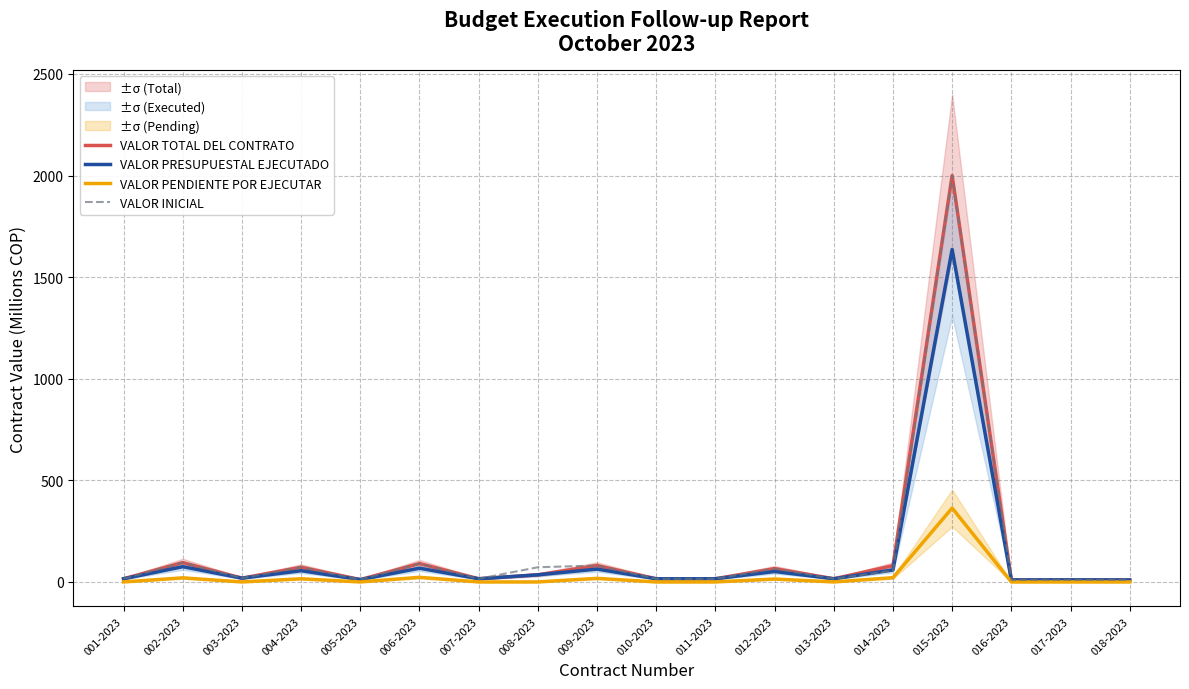

How many lines are shown in the chart?

4